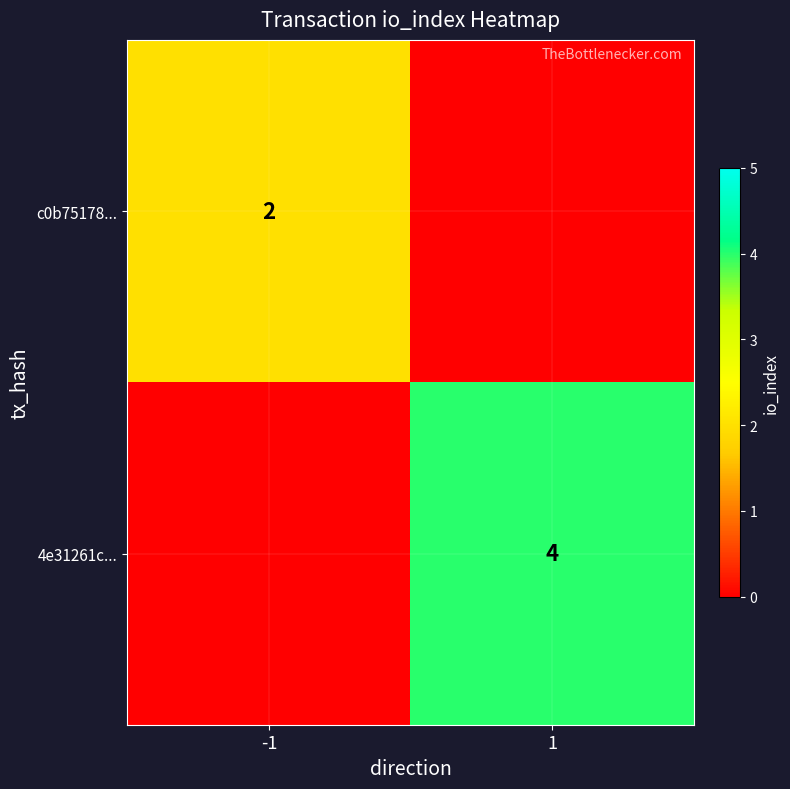

True or false: c0b75178... has a value of 2 at -1.

True